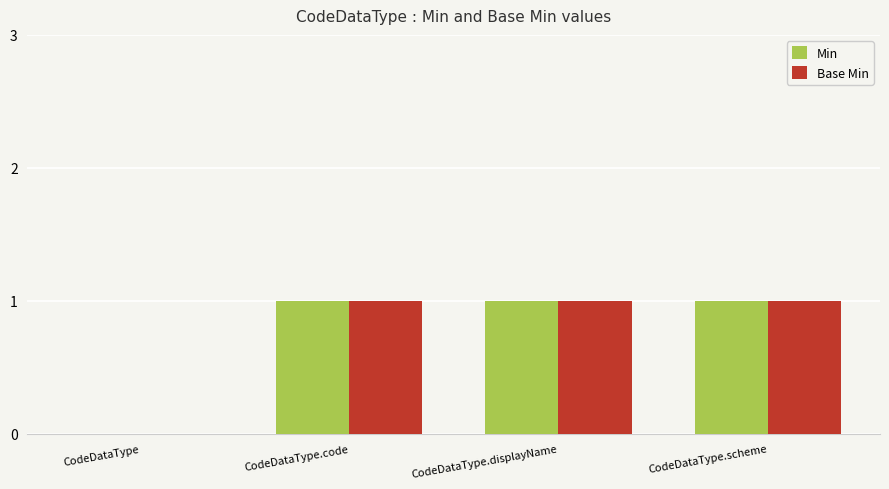

True or false: Base Min has a value of 0 at CodeDataType.code.

False